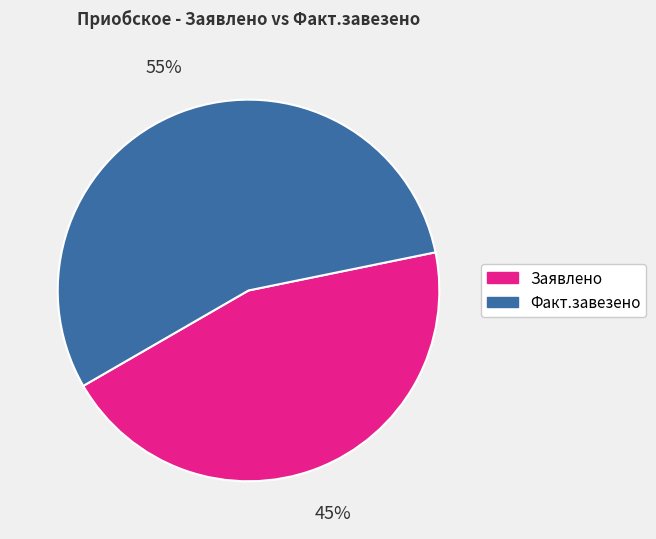

To the nearest percent, what is the average slice percentage?

50%